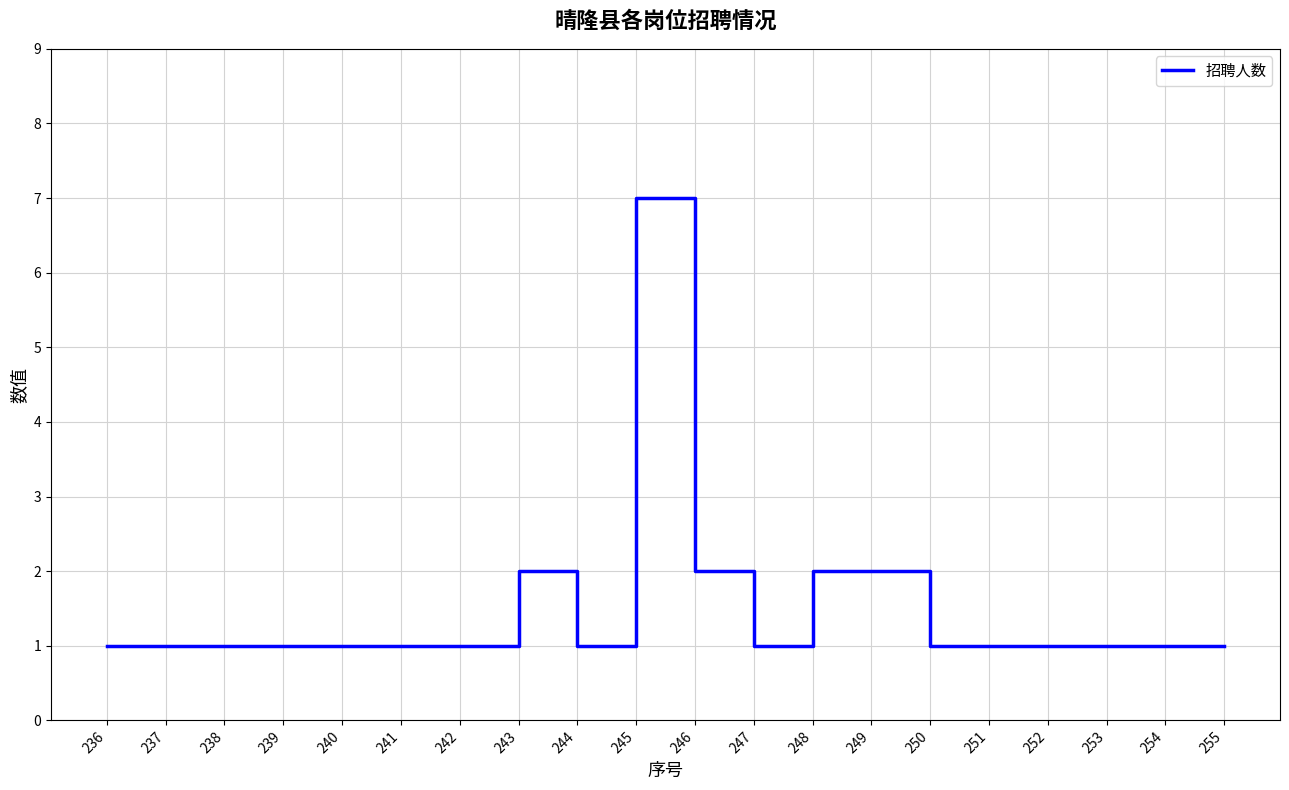

Is it true that the value at 246 is 2?

True